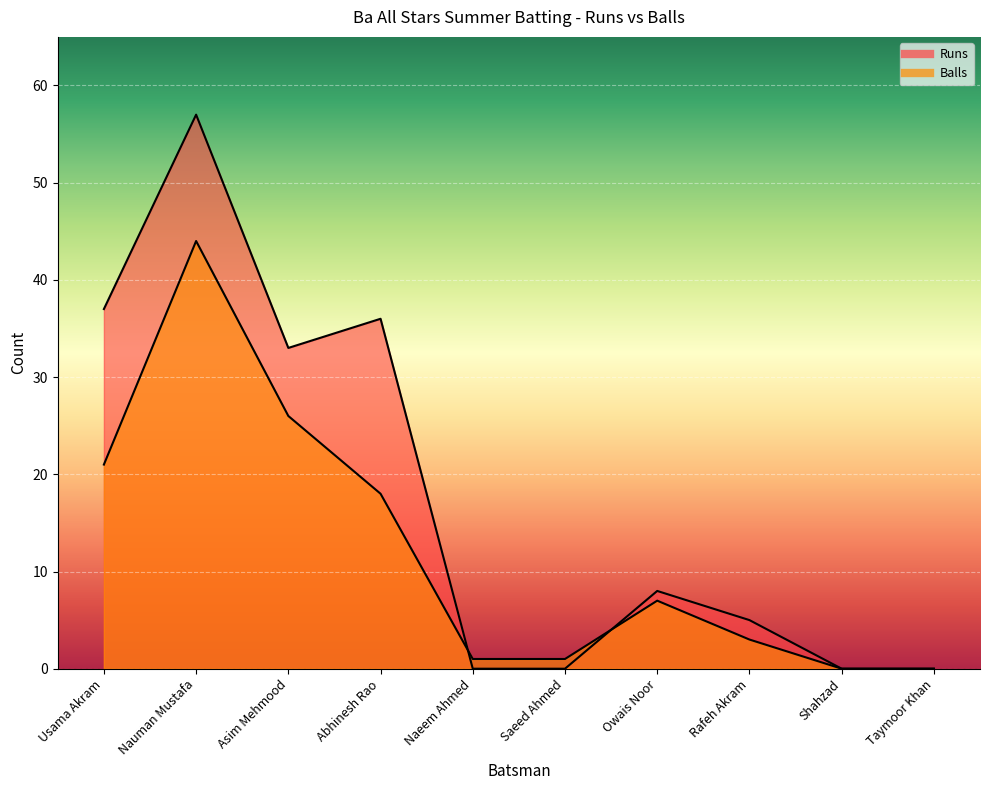

Does the chart display data point markers on the line(s)?

No